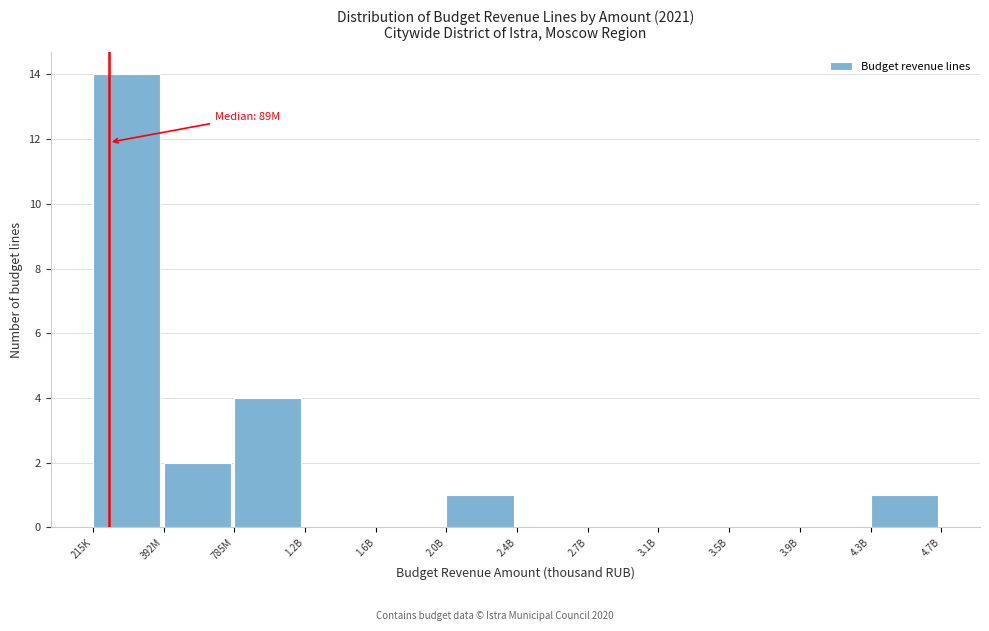

Reading left to right, list all the values displayed in this chart.

215K=14	392M=2	785M=4	1.2B=0	1.6B=0	2.0B=1	2.4B=0	2.7B=0	3.1B=0	3.5B=0	3.9B=0	4.3B=1